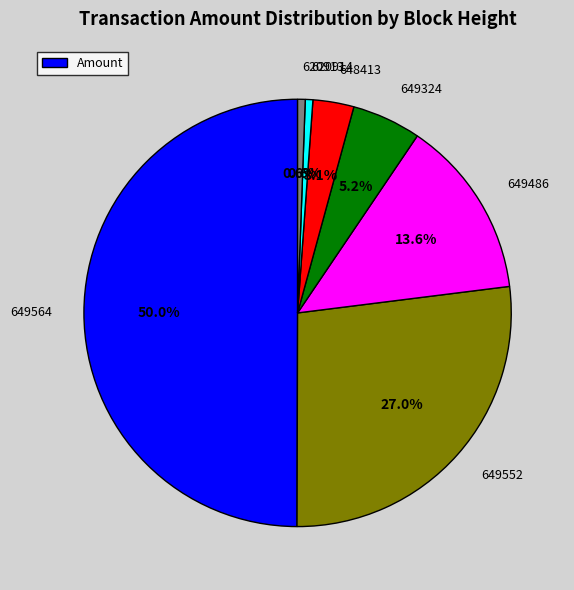

How many segments does this pie chart have?

7